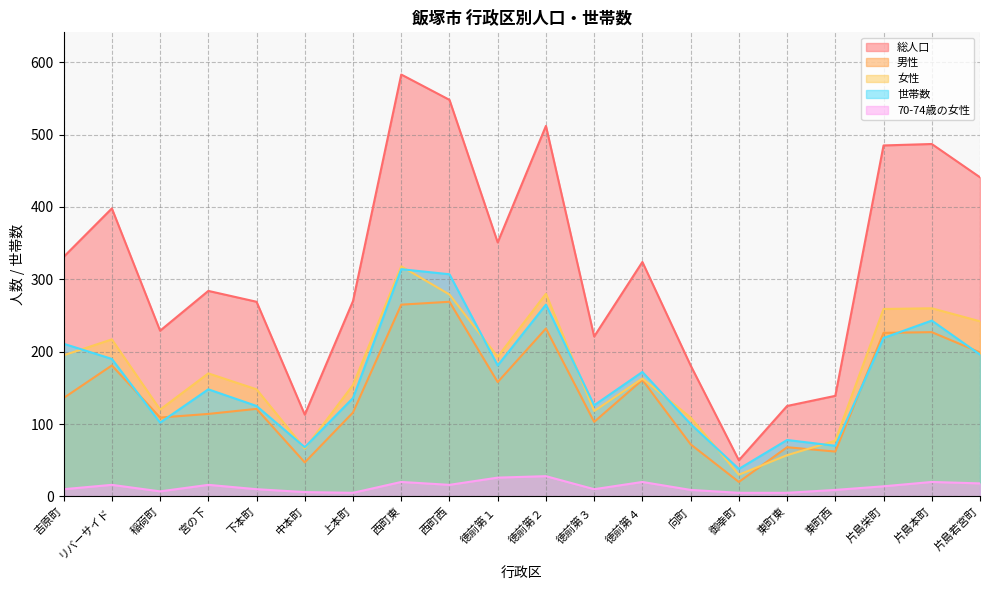

What is the total value across all series at 片島若宮町?

1096